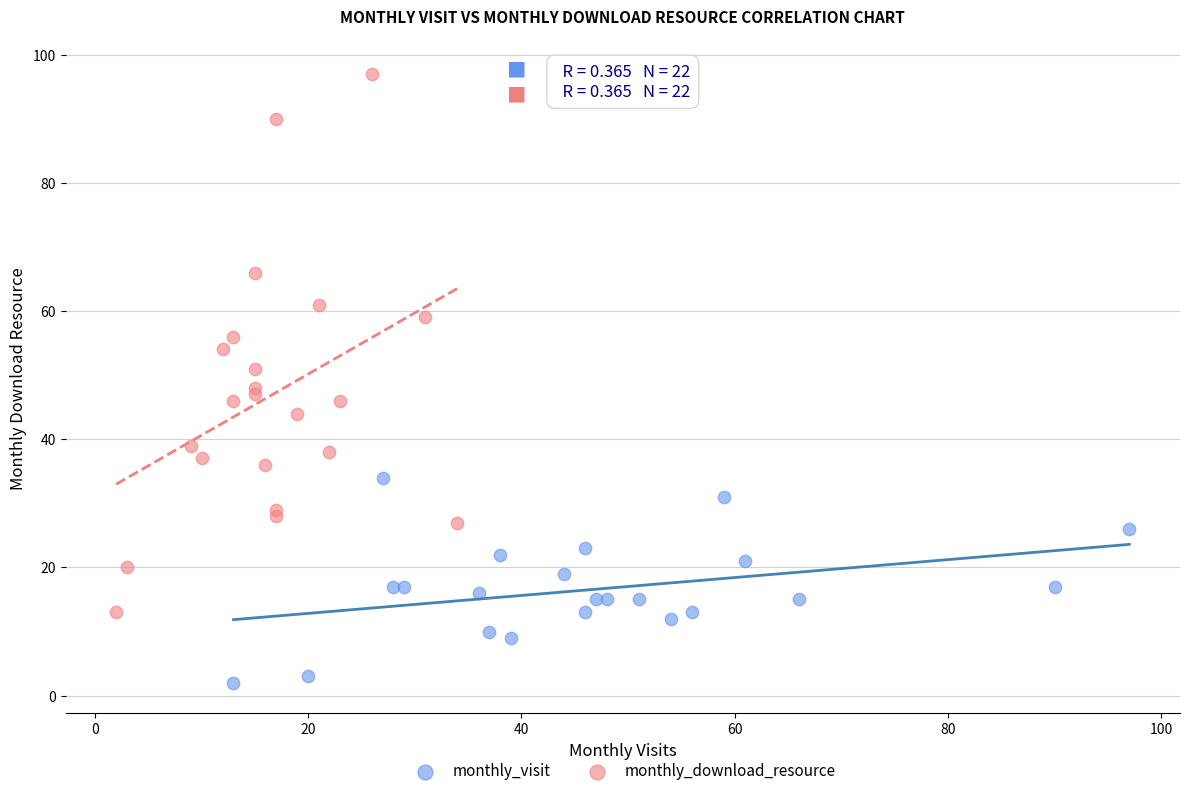

Which series has the largest Y range (max minus min)?

monthly_download_resource